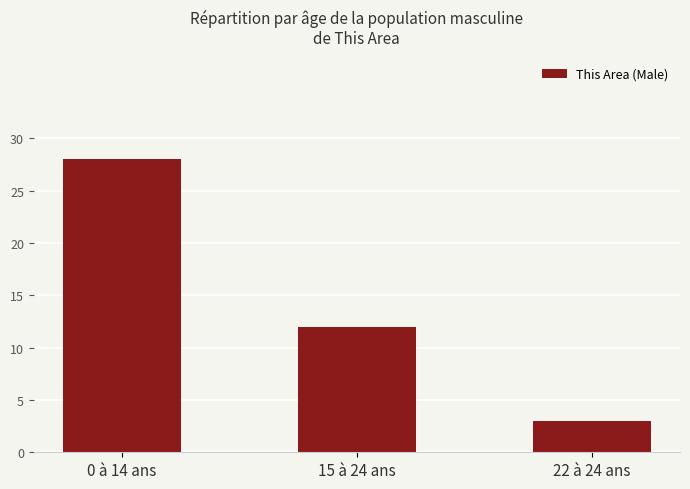

Which label corresponds to the smallest value in the chart?

22 à 24 ans